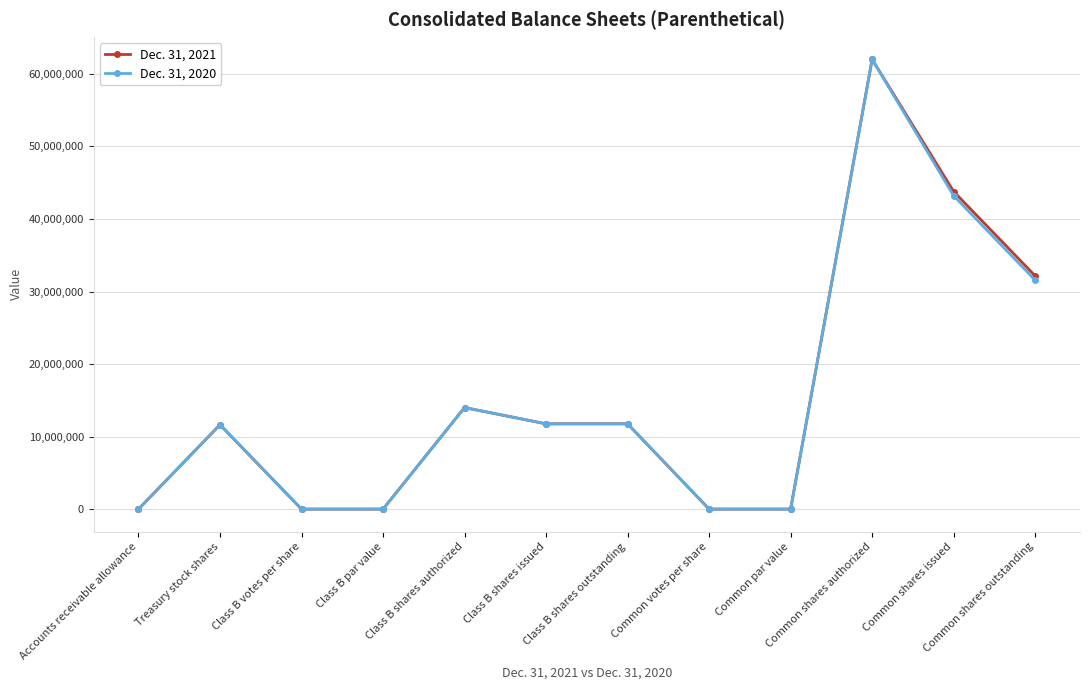

What is the total value across all series at Common votes per share?

2